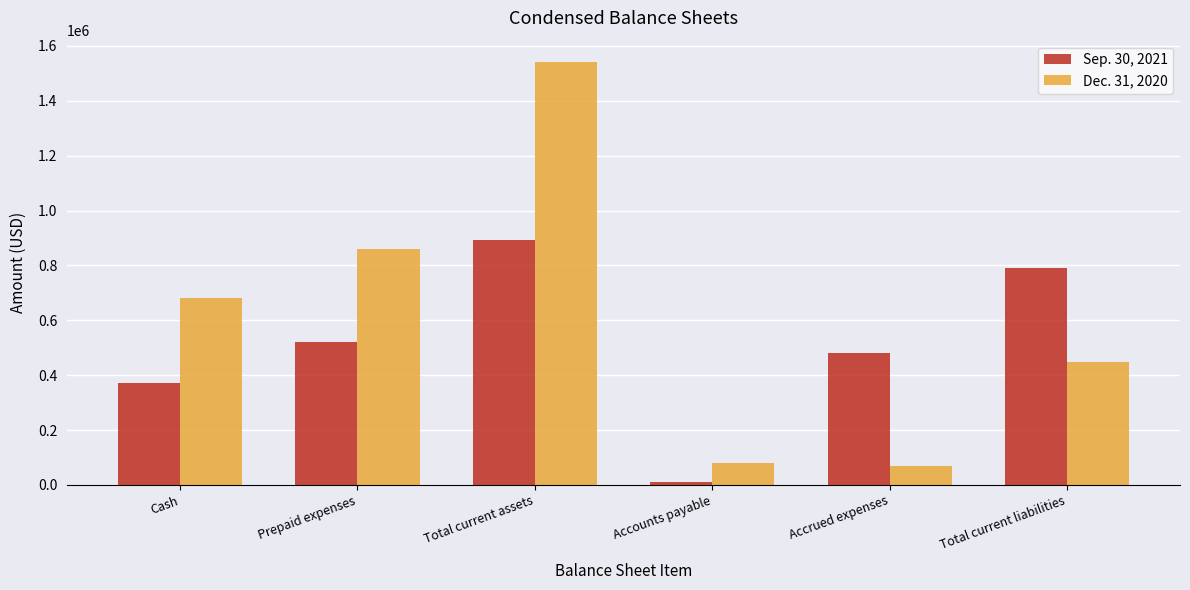

What is the average value of the Sep. 30, 2021 series?

510960